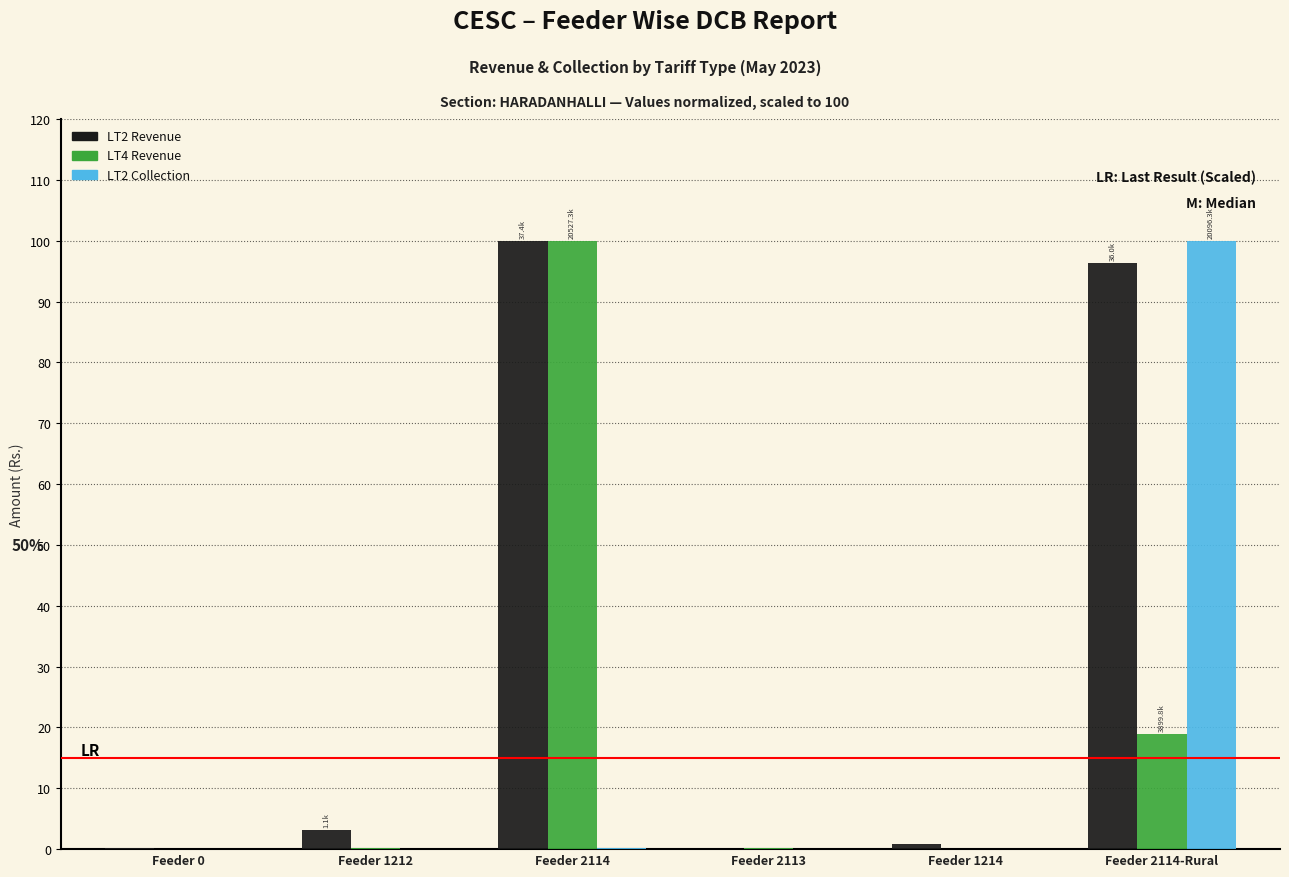

What is the sum of all LT2 Revenue values?

200.5